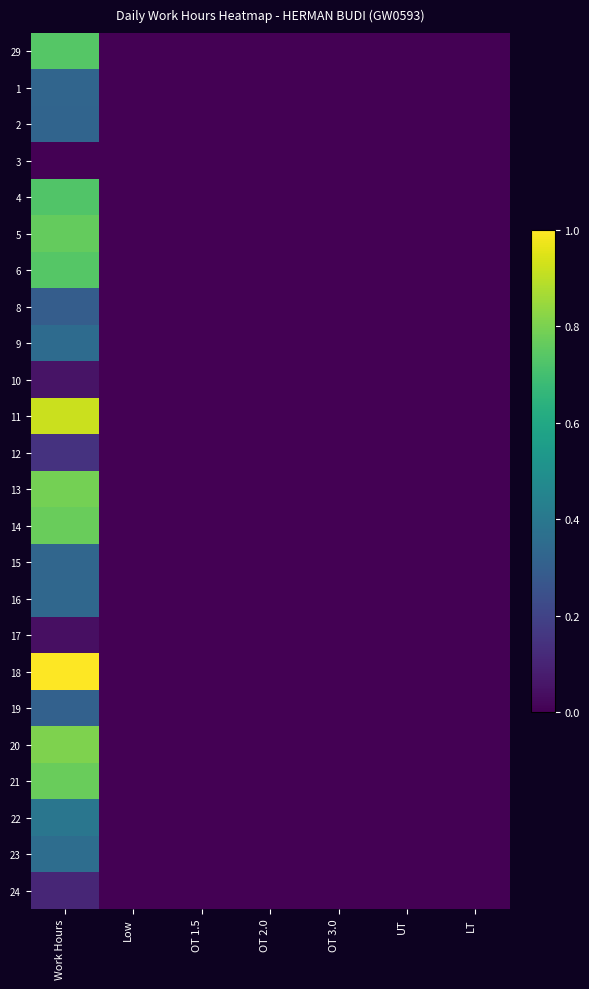

Reading left to right, extract all data points from this chart.

29: Work Hours=0.7	Low=0.0	OT 1.5=0.0	OT 2.0=0.0	OT 3.0=0.0	UT=0.0	LT=0.0
1: Work Hours=0.3	Low=0.0	OT 1.5=0.0	OT 2.0=0.0	OT 3.0=0.0	UT=0.0	LT=0.0
2: Work Hours=0.3	Low=0.0	OT 1.5=0.0	OT 2.0=0.0	OT 3.0=0.0	UT=0.0	LT=0.0
3: Work Hours=0.0	Low=0.0	OT 1.5=0.0	OT 2.0=0.0	OT 3.0=0.0	UT=0.0	LT=0.0
4: Work Hours=0.7	Low=0.0	OT 1.5=0.0	OT 2.0=0.0	OT 3.0=0.0	UT=0.0	LT=0.0
5: Work Hours=0.8	Low=0.0	OT 1.5=0.0	OT 2.0=0.0	OT 3.0=0.0	UT=0.0	LT=0.0
6: Work Hours=0.7	Low=0.0	OT 1.5=0.0	OT 2.0=0.0	OT 3.0=0.0	UT=0.0	LT=0.0
8: Work Hours=0.3	Low=0.0	OT 1.5=0.0	OT 2.0=0.0	OT 3.0=0.0	UT=0.0	LT=0.0
9: Work Hours=0.3	Low=0.0	OT 1.5=0.0	OT 2.0=0.0	OT 3.0=0.0	UT=0.0	LT=0.0
10: Work Hours=0.1	Low=0.0	OT 1.5=0.0	OT 2.0=0.0	OT 3.0=0.0	UT=0.0	LT=0.0
11: Work Hours=0.9	Low=0.0	OT 1.5=0.0	OT 2.0=0.0	OT 3.0=0.0	UT=0.0	LT=0.0
12: Work Hours=0.1	Low=0.0	OT 1.5=0.0	OT 2.0=0.0	OT 3.0=0.0	UT=0.0	LT=0.0
13: Work Hours=0.8	Low=0.0	OT 1.5=0.0	OT 2.0=0.0	OT 3.0=0.0	UT=0.0	LT=0.0
14: Work Hours=0.8	Low=0.0	OT 1.5=0.0	OT 2.0=0.0	OT 3.0=0.0	UT=0.0	LT=0.0
15: Work Hours=0.3	Low=0.0	OT 1.5=0.0	OT 2.0=0.0	OT 3.0=0.0	UT=0.0	LT=0.0
16: Work Hours=0.3	Low=0.0	OT 1.5=0.0	OT 2.0=0.0	OT 3.0=0.0	UT=0.0	LT=0.0
17: Work Hours=0.0	Low=0.0	OT 1.5=0.0	OT 2.0=0.0	OT 3.0=0.0	UT=0.0	LT=0.0
18: Work Hours=1.0	Low=0.0	OT 1.5=0.0	OT 2.0=0.0	OT 3.0=0.0	UT=0.0	LT=0.0
19: Work Hours=0.3	Low=0.0	OT 1.5=0.0	OT 2.0=0.0	OT 3.0=0.0	UT=0.0	LT=0.0
20: Work Hours=0.8	Low=0.0	OT 1.5=0.0	OT 2.0=0.0	OT 3.0=0.0	UT=0.0	LT=0.0
21: Work Hours=0.8	Low=0.0	OT 1.5=0.0	OT 2.0=0.0	OT 3.0=0.0	UT=0.0	LT=0.0
22: Work Hours=0.4	Low=0.0	OT 1.5=0.0	OT 2.0=0.0	OT 3.0=0.0	UT=0.0	LT=0.0
23: Work Hours=0.4	Low=0.0	OT 1.5=0.0	OT 2.0=0.0	OT 3.0=0.0	UT=0.0	LT=0.0
24: Work Hours=0.1	Low=0.0	OT 1.5=0.0	OT 2.0=0.0	OT 3.0=0.0	UT=0.0	LT=0.0